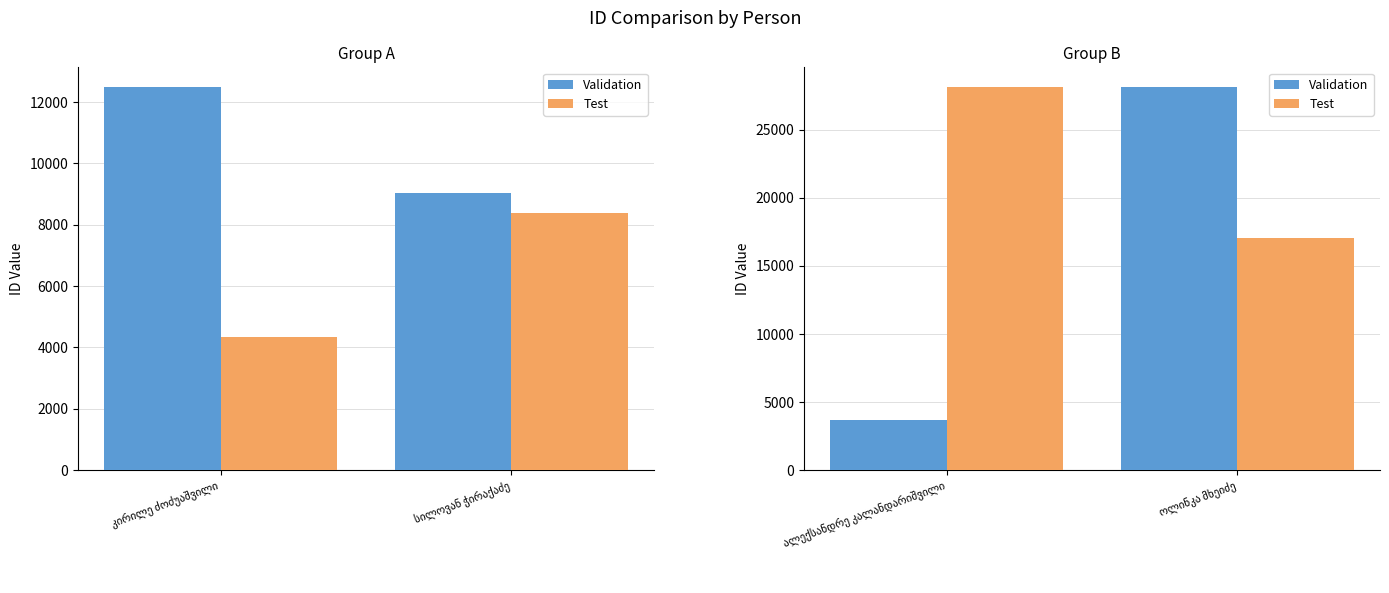

What is the label of the 1st bar from the left?

ალექსანდრე კალანდარიშვილი